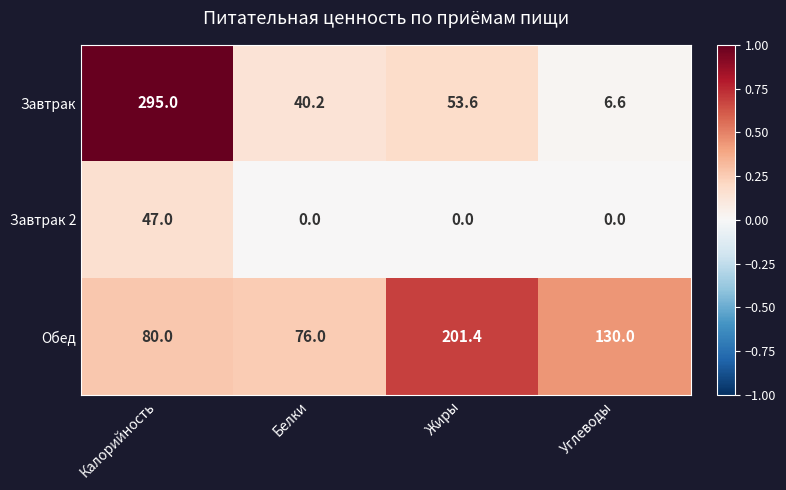

Which series has the widest spread of values?

Завтрак